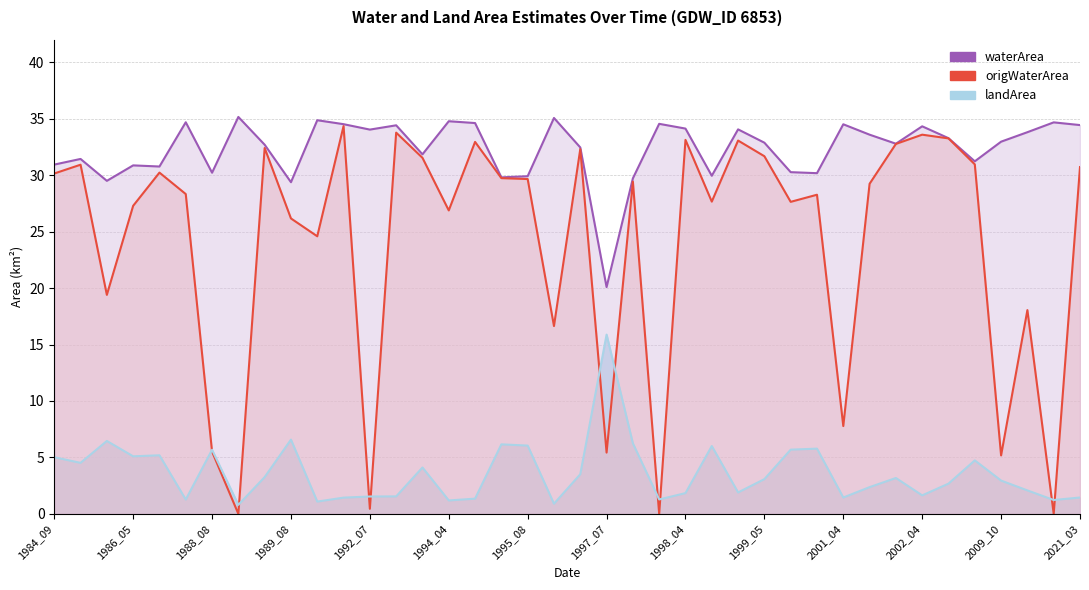

What is the total value across all series at 1995_04?

68.9